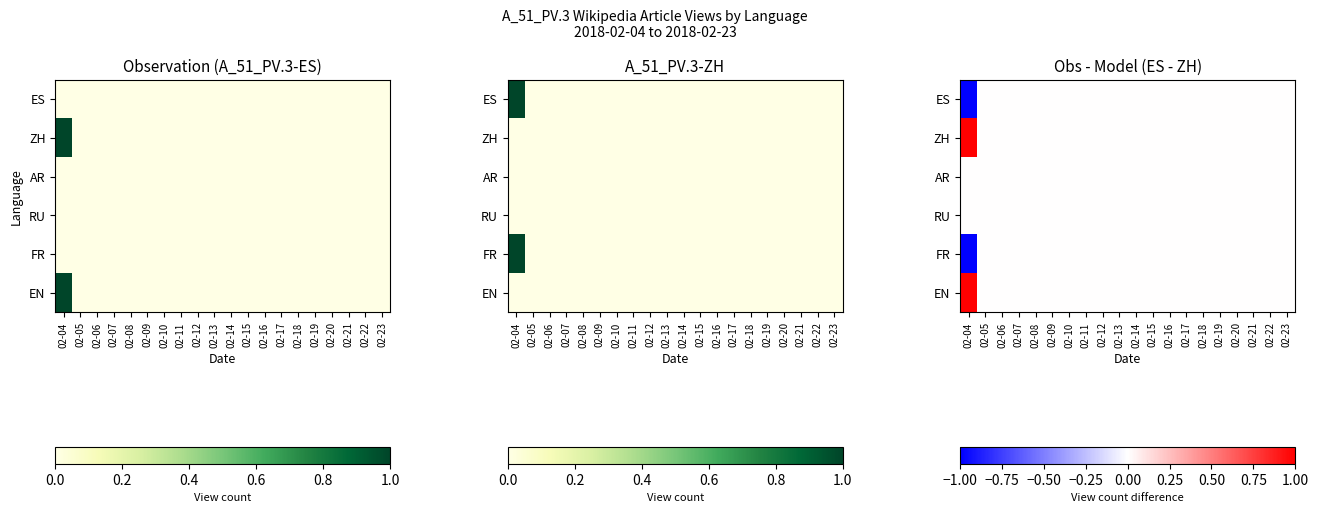

How many distinct data groups are displayed?

6